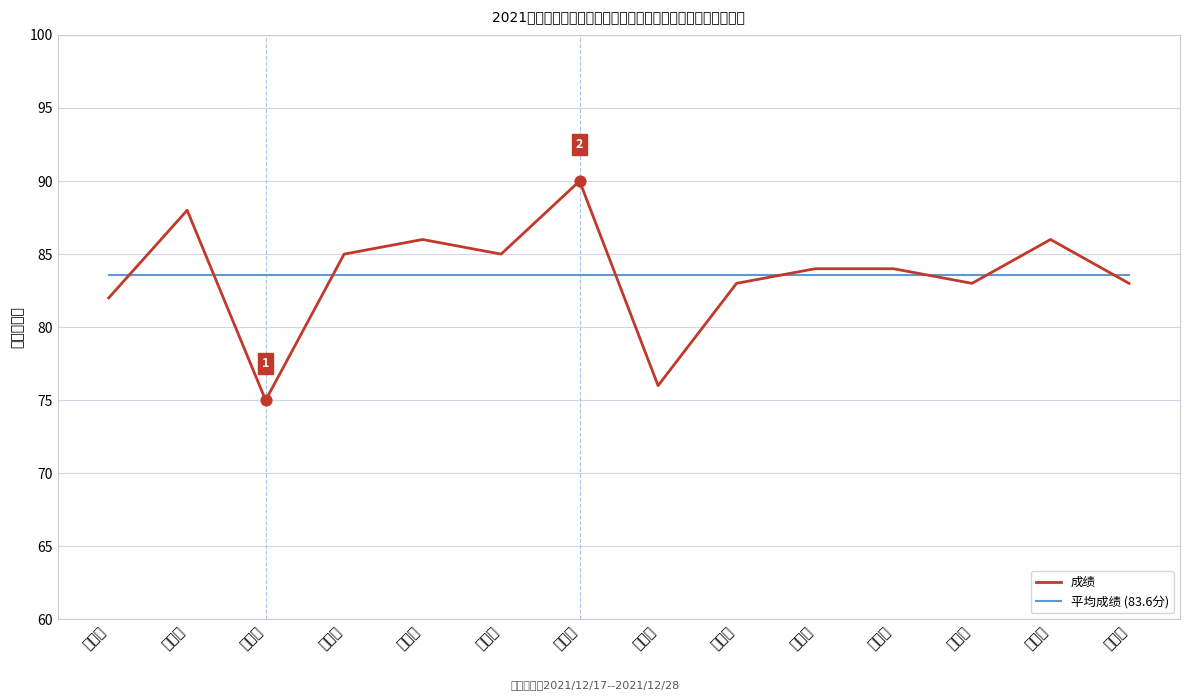

Is the value of 平均成绩 (83.6分) at 黄顺义 greater than the value of 成绩 at 叶少华?

No